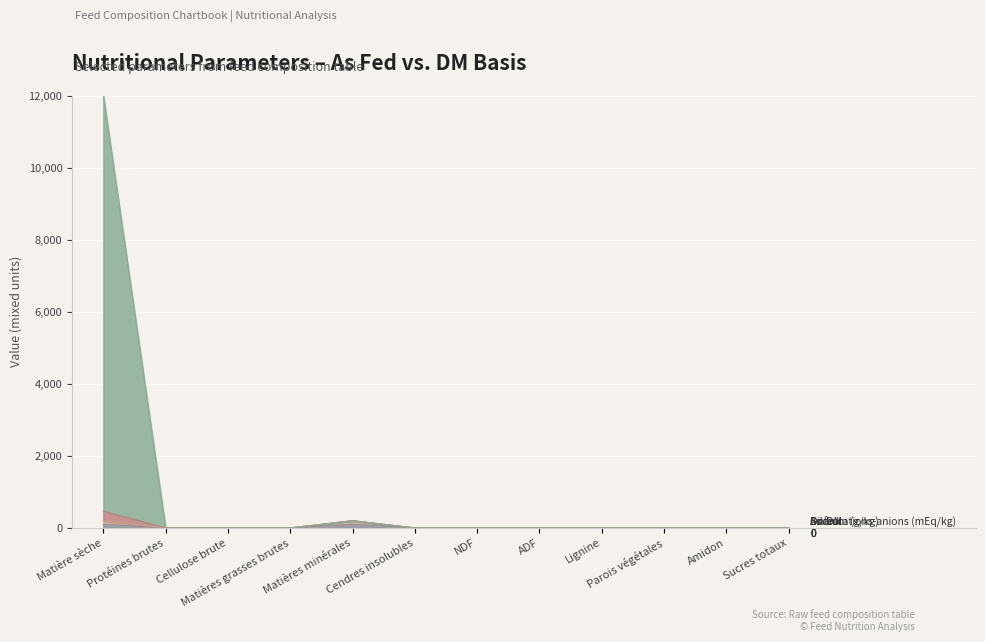

At how many categories does at least one series exceed 11594?

1